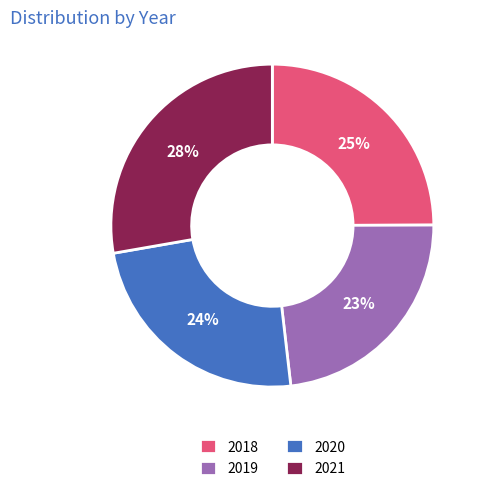

Does 2019 represent more than half of the total?

No